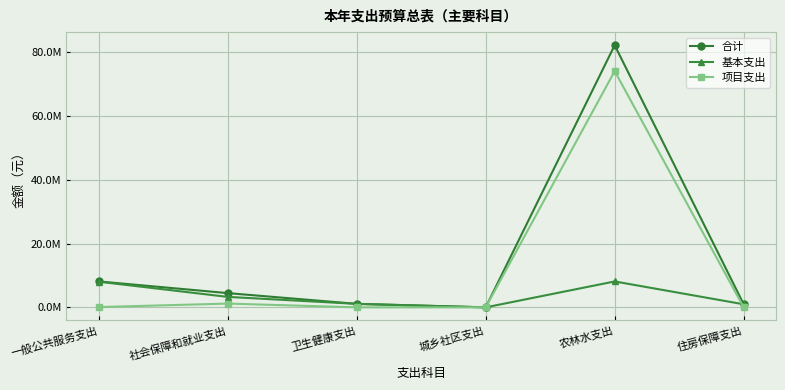

Is it true that 项目支出 equals 88200.0 at 一般公共服务支出?

True